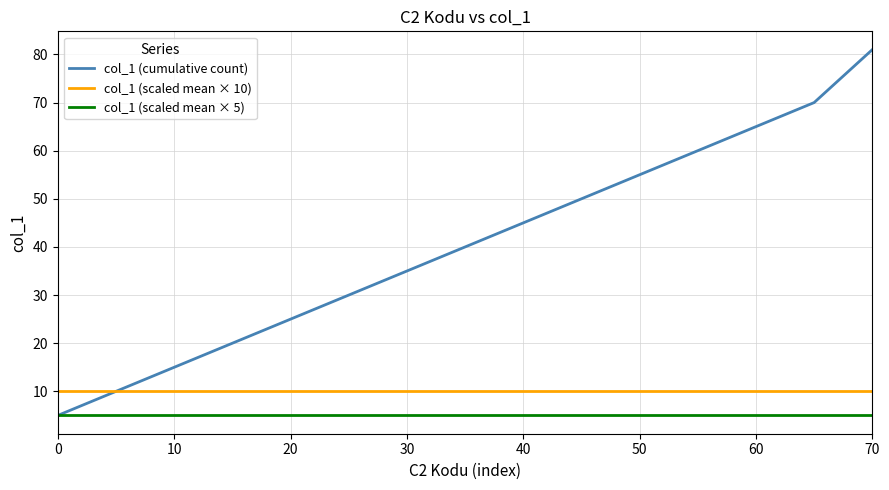

What is the minimum value shown in the chart?

5